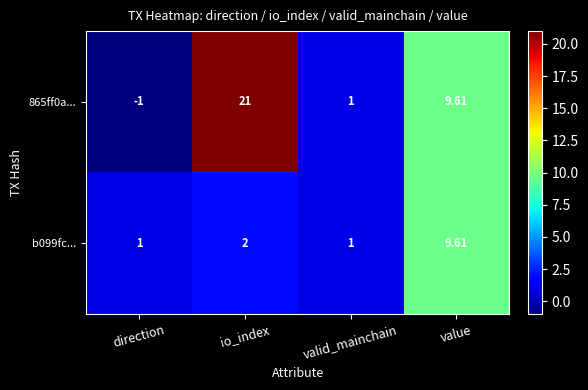

At which label does 865ff0a... first exceed 9?

io_index